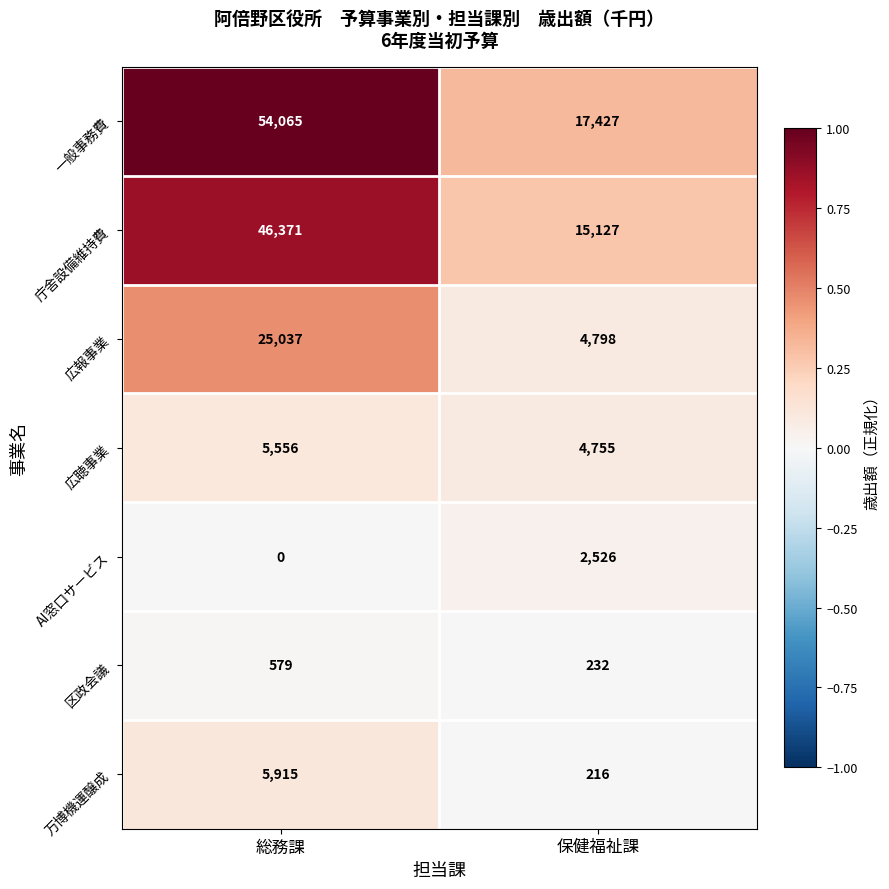

At how many categories does at least one series exceed 0?

2